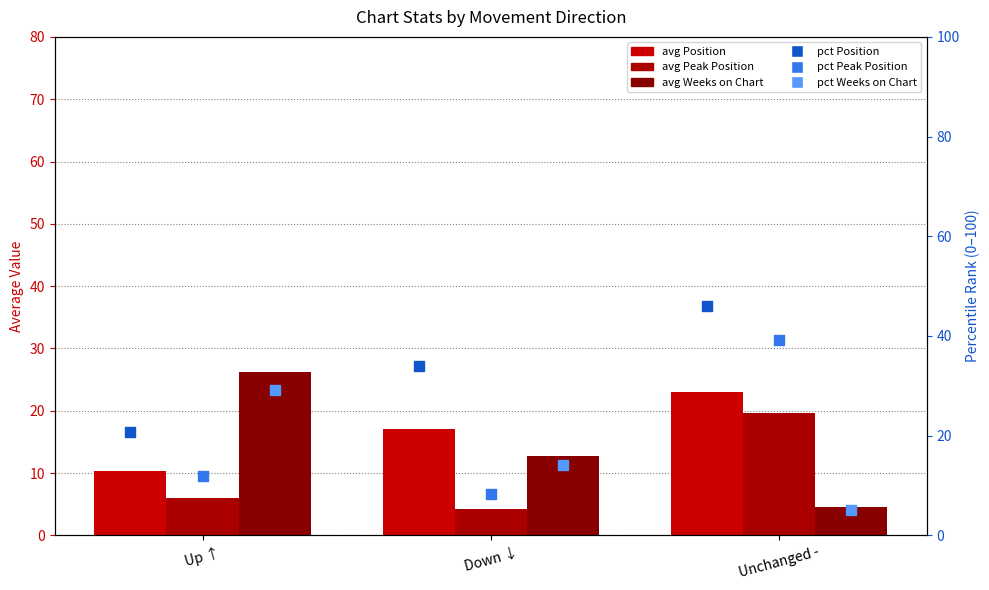

At which category is the sum across all series the highest?

Unchanged -